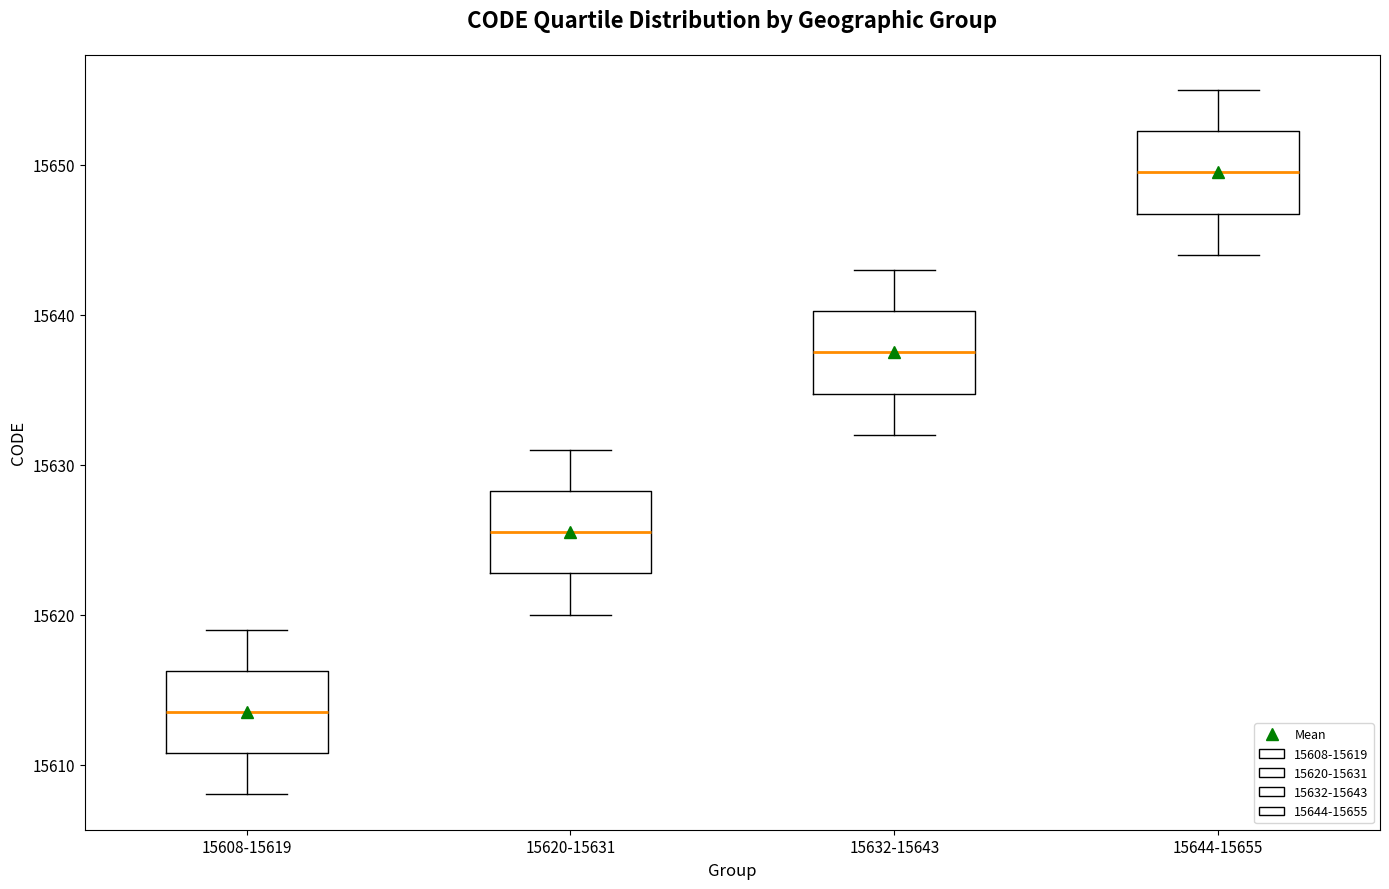

Where is the lower edge of the box for 15632-15643 on the y-axis? The values are not printed on the chart, so give them approximately, as read against the axis.

15635